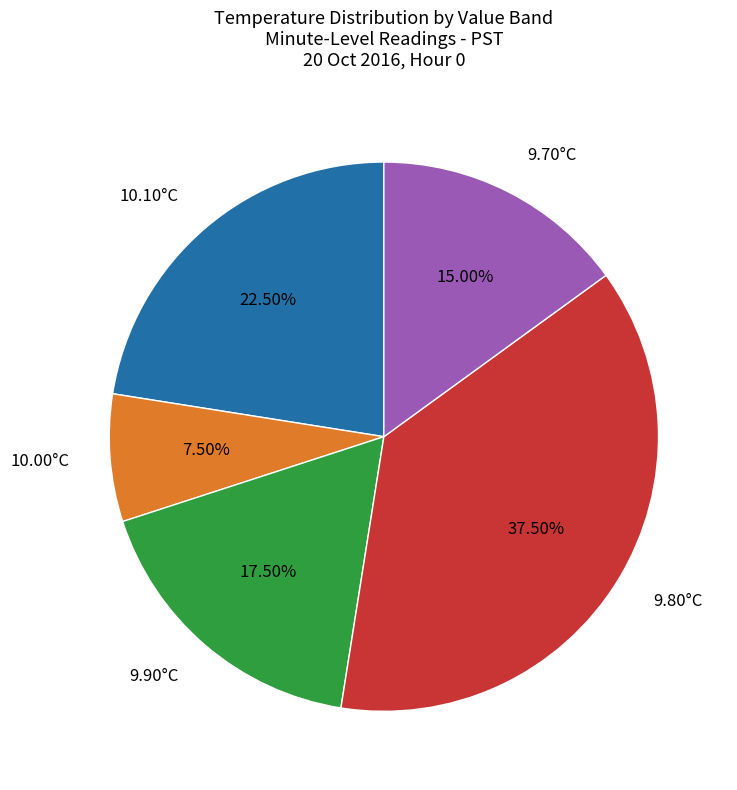

Approximately how many times larger is the value at 9.80°C compared to 9.70°C?

2.5